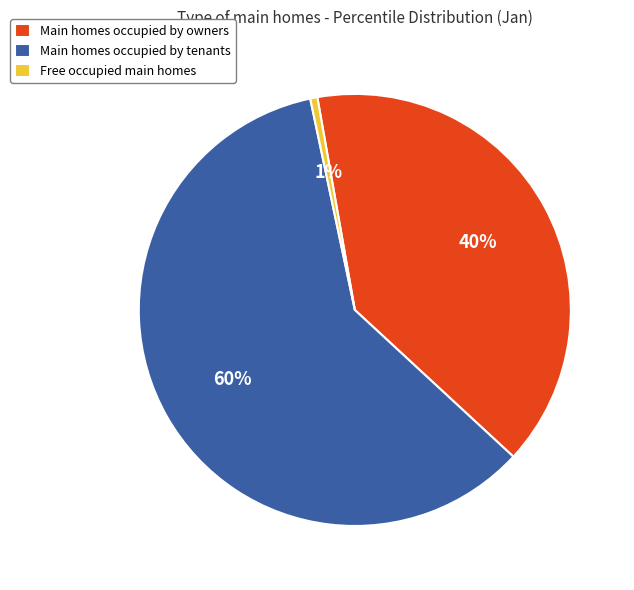

To the nearest percent, what portion does Free occupied main homes represent?

1%